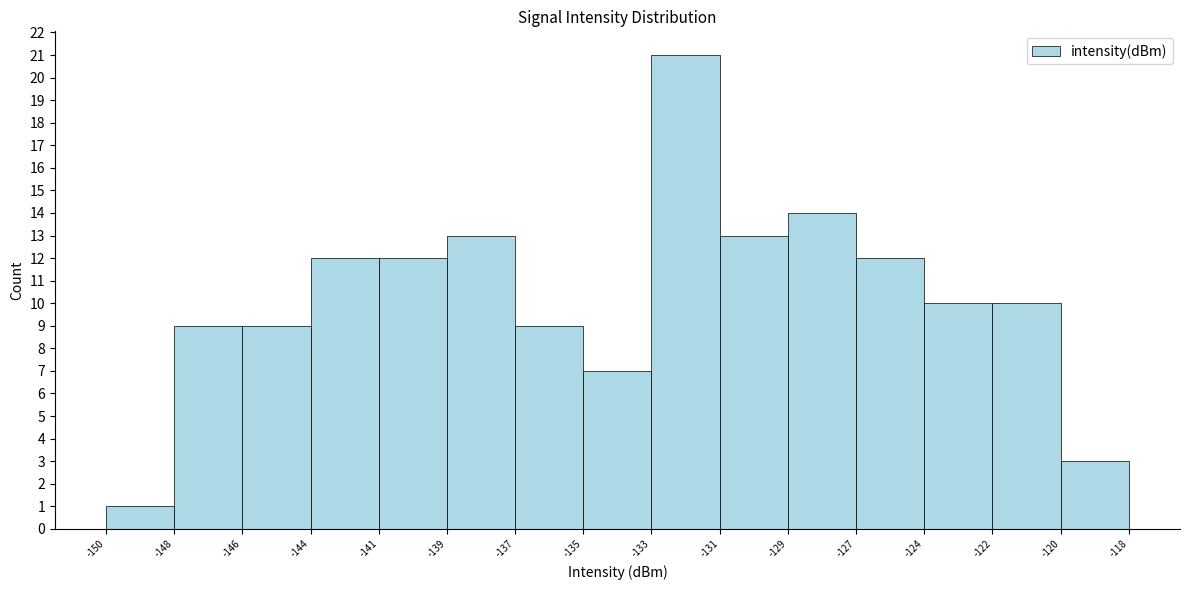

Reading left to right, what are all the values shown in this chart?

1	9	9	12	12	13	9	7	21	13	14	12	10	10	3